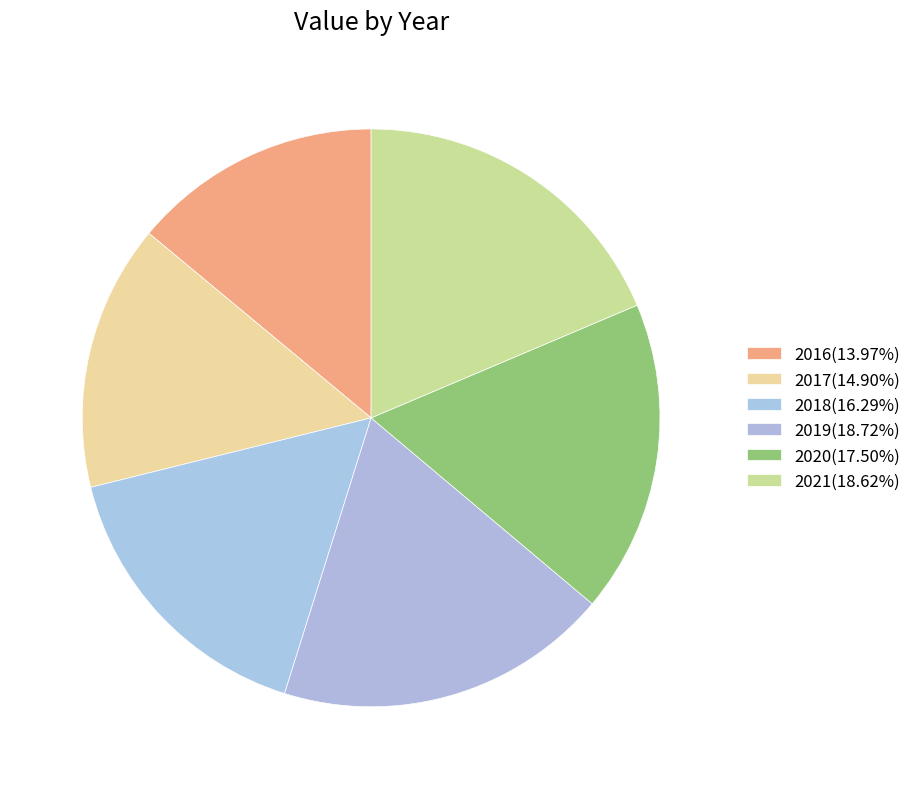

True or false: 2017 accounts for 7% of the total.

False